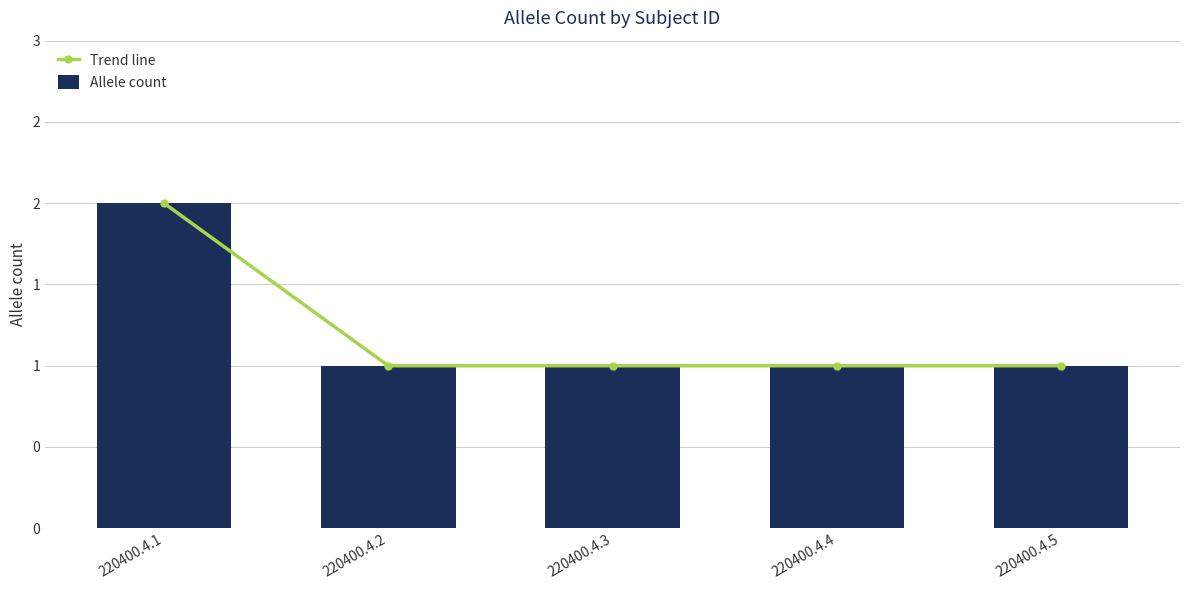

Reading left to right, transcribe all the data shown in this chart.

Trend line: 2	1	1	1	1
Allele count: 2	1	1	1	1